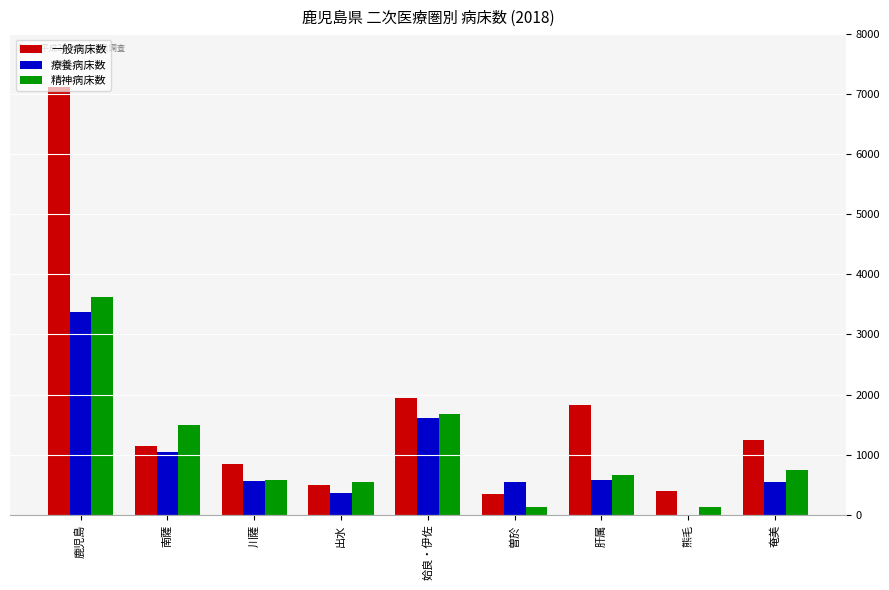

Which series has the largest total across all categories?

一般病床数